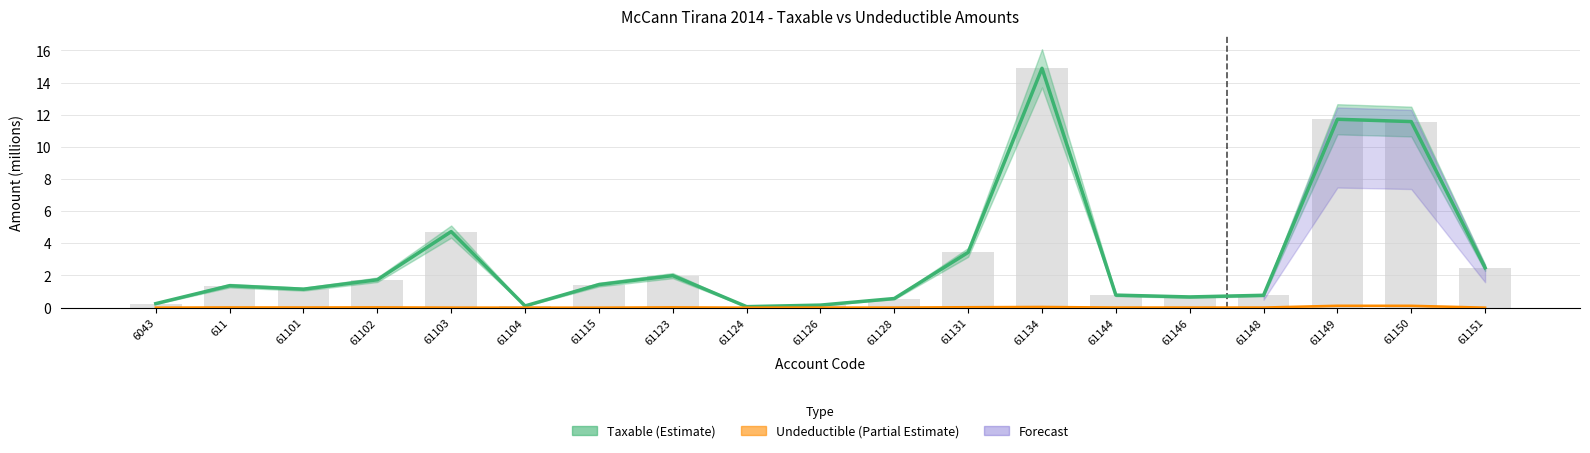

What is the difference between the values at 6043 and 61101?

0.9